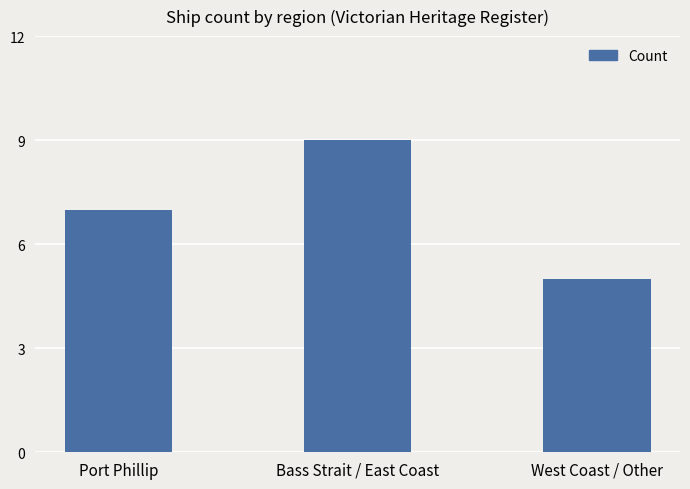

Reading right to left, extract all data points from this chart.

West Coast / Other=5	Bass Strait / East Coast=9	Port Phillip=7